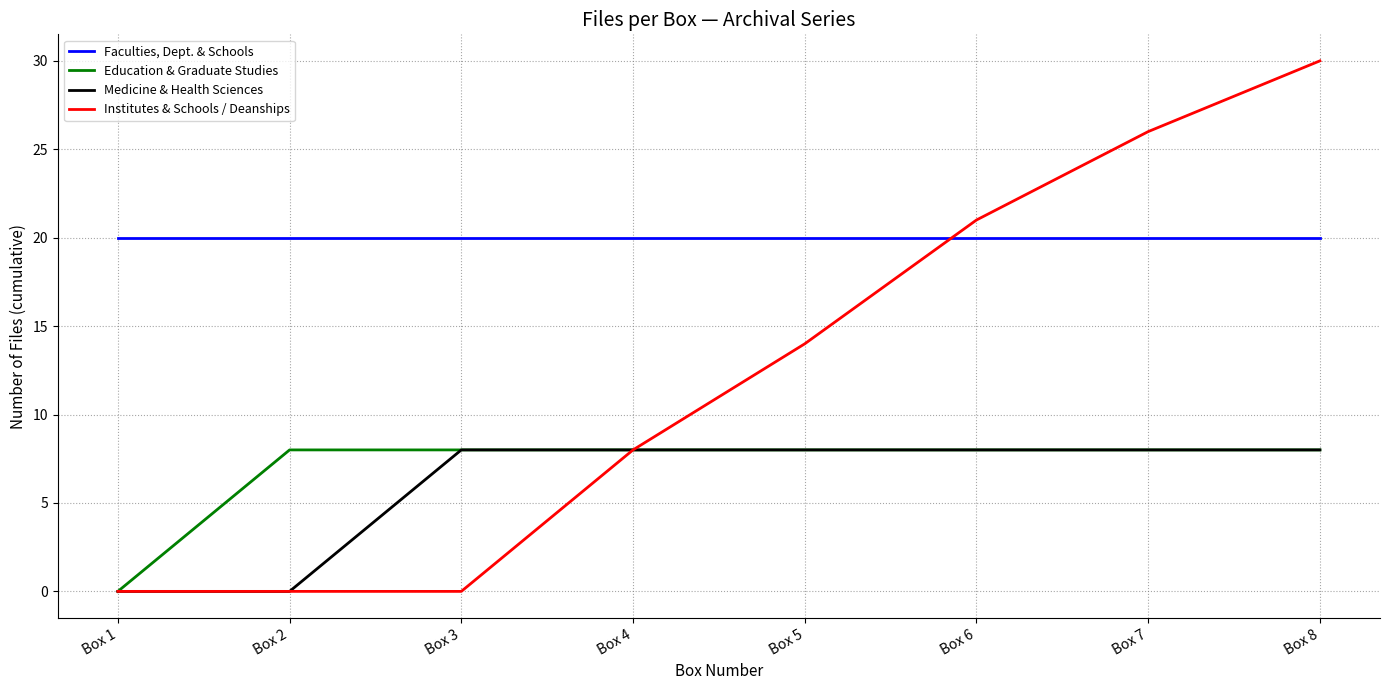

Is it true that Medicine & Health Sciences equals 12 at Box 7?

False